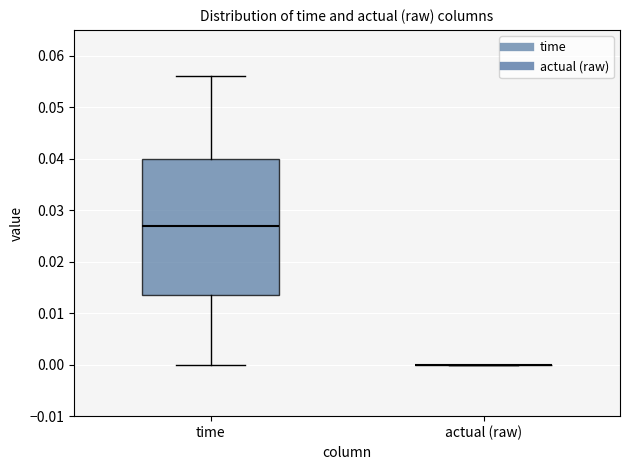

Reading left to right, read every box against the y-axis: the position of its median line, the range the box covers, and the ends of its whiskers. The values are not printed on the chart, so give them approximately, as read against the axis.

time: median 0.027, box 0.014 to 0.040, whiskers 0.000 to 0.056
actual (raw): box collapsed to a line at 0.000, whiskers 0.000 to 0.000